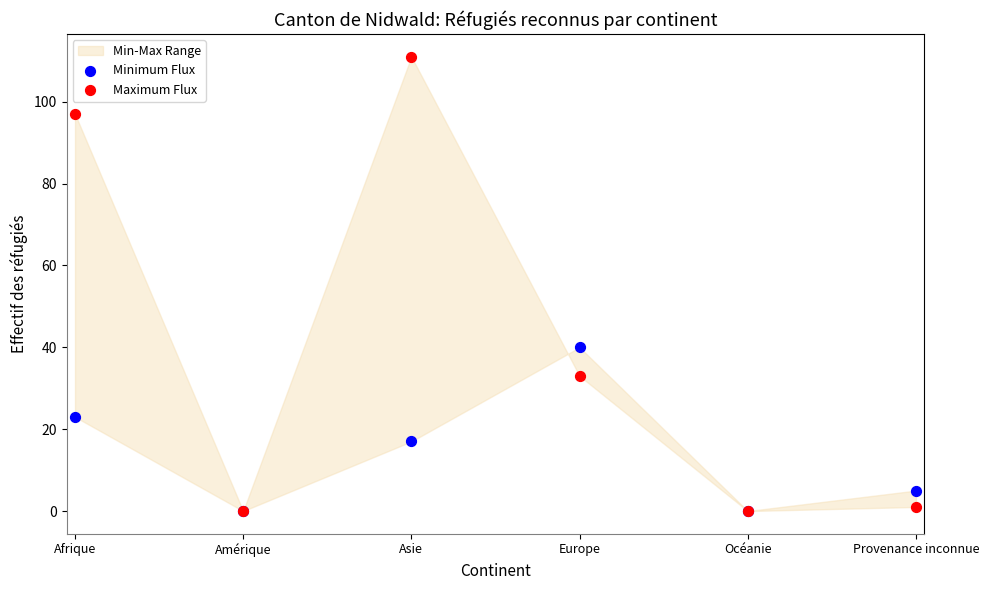

Across all series, what Y value is closest to 55?

40